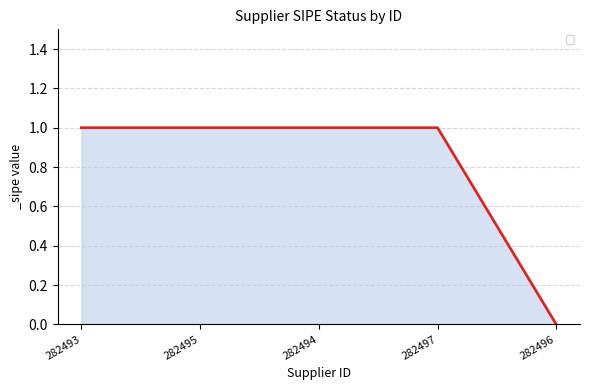

At which label is the value closest to 0?

282496